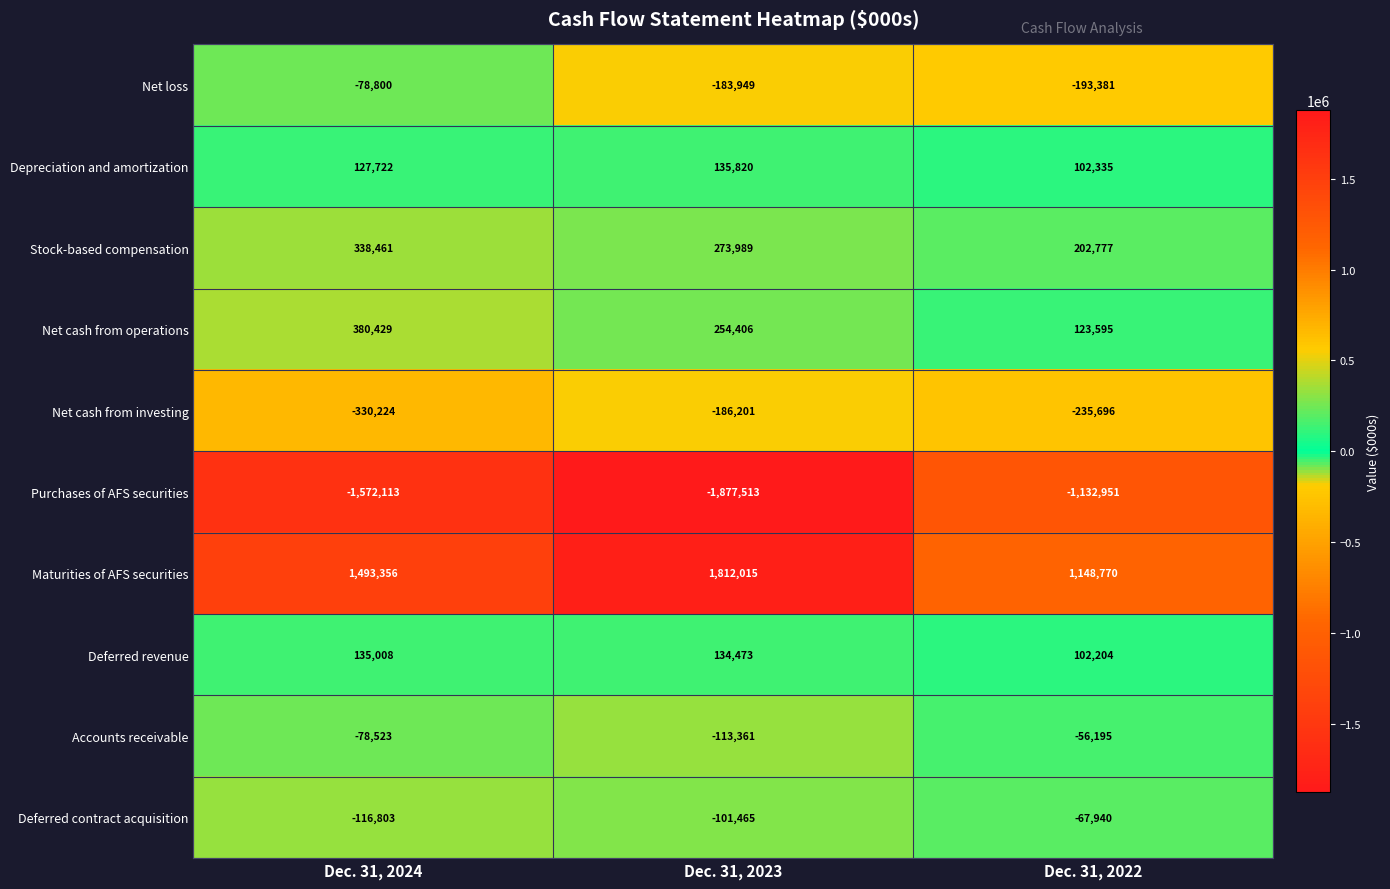

The value of Deferred revenue at Dec. 31, 2024 is 135008. True or false?

True